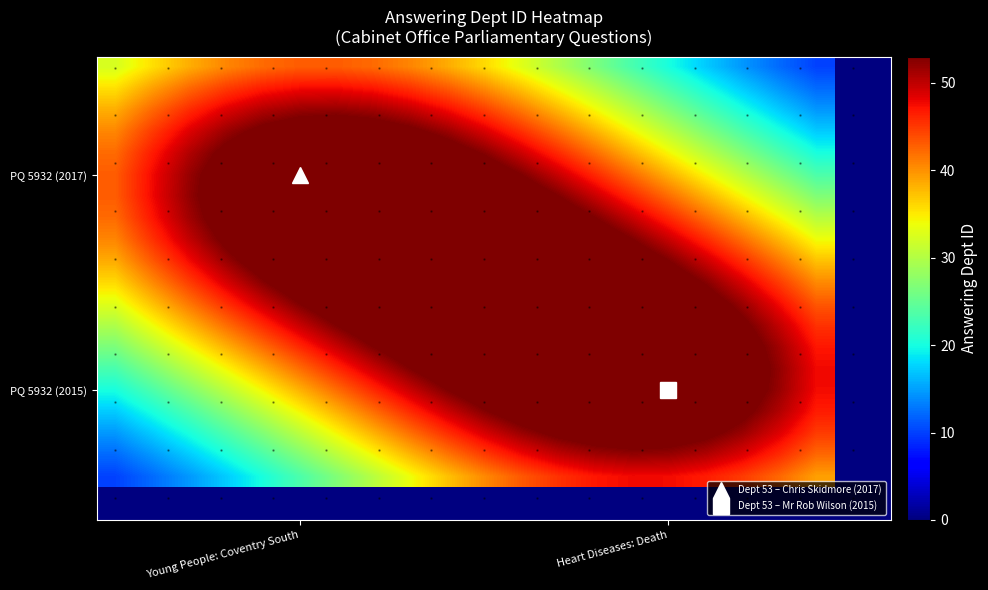

How many series are shown in this chart?

20